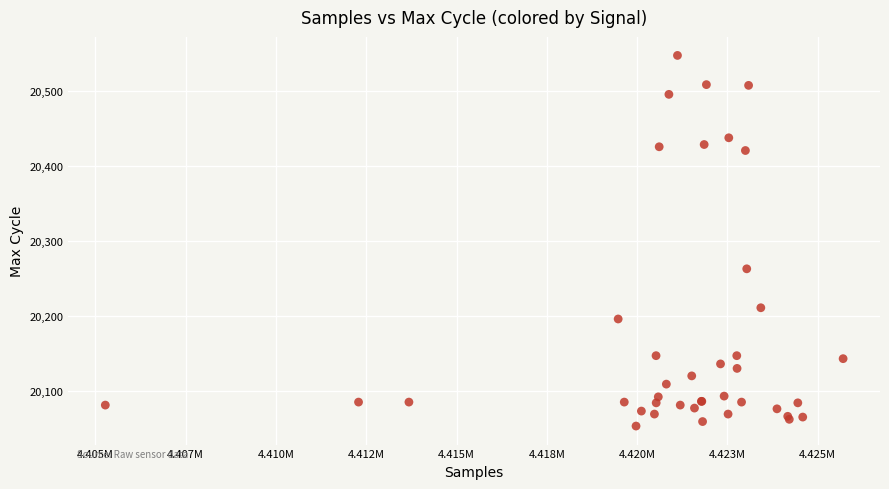

What Y value in the scatter plot is closest to 20300?

20263